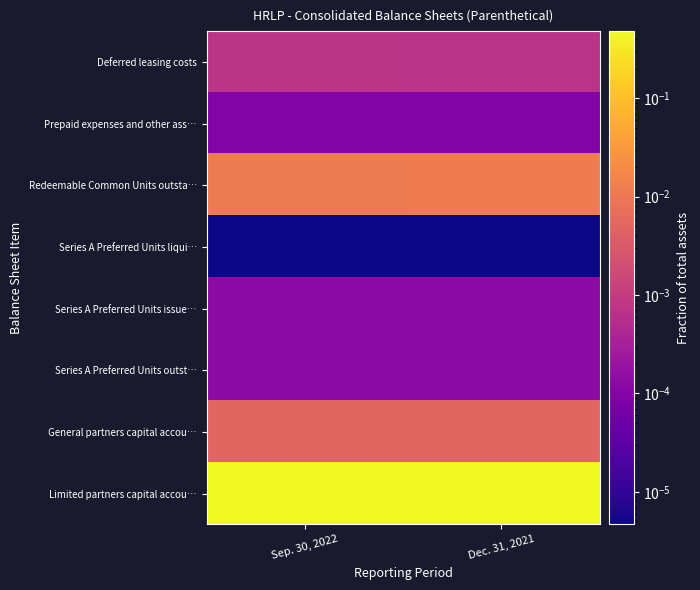

What is the total value across all series at Dec. 31, 2021?

0.5